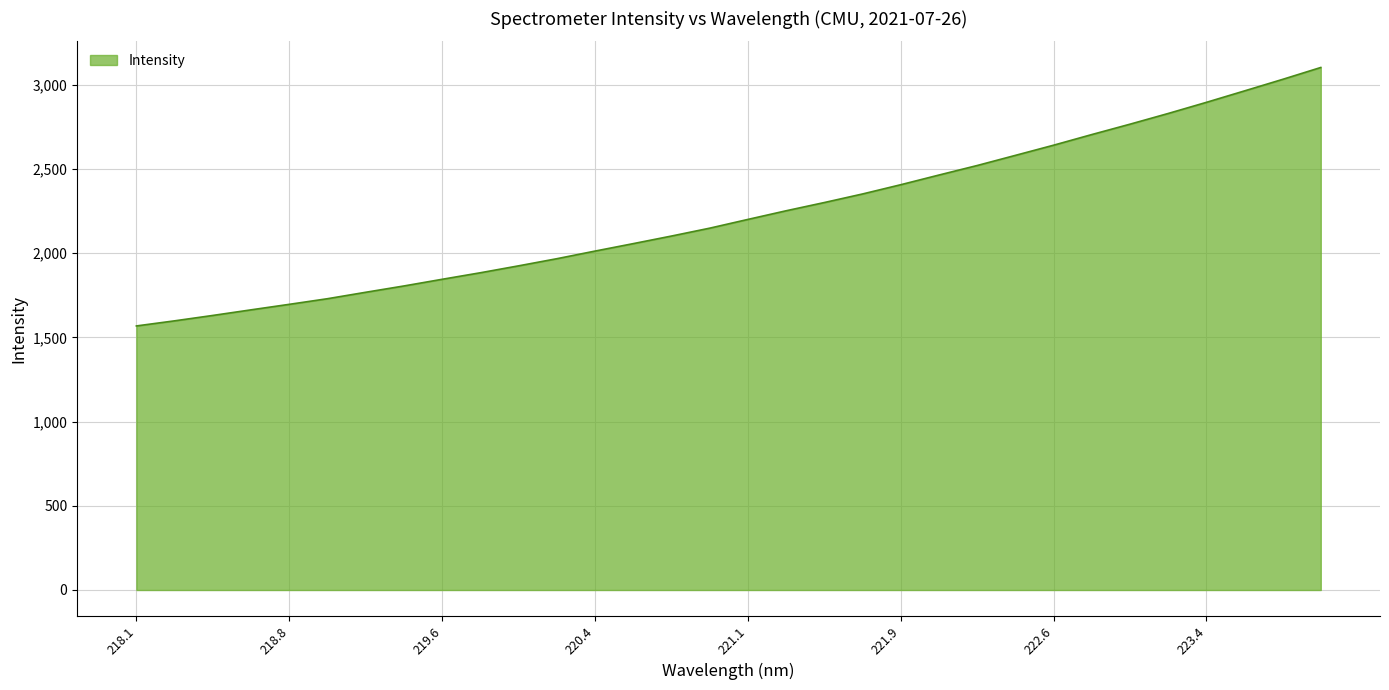

What is the greatest value displayed?

3103.7